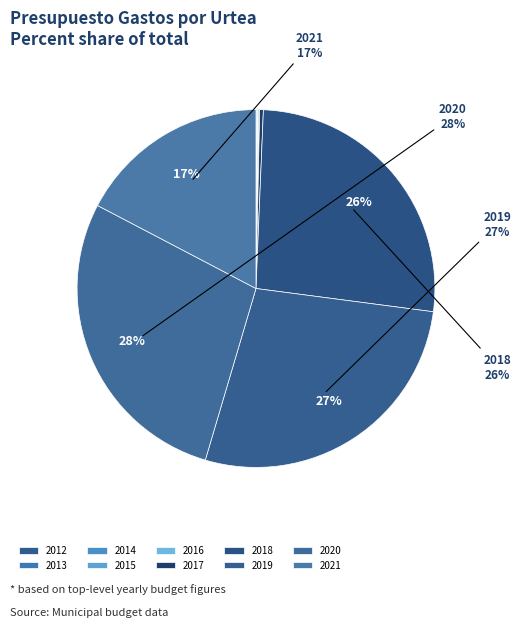

The 2014 slice represents 0% of the pie. True or false?

True